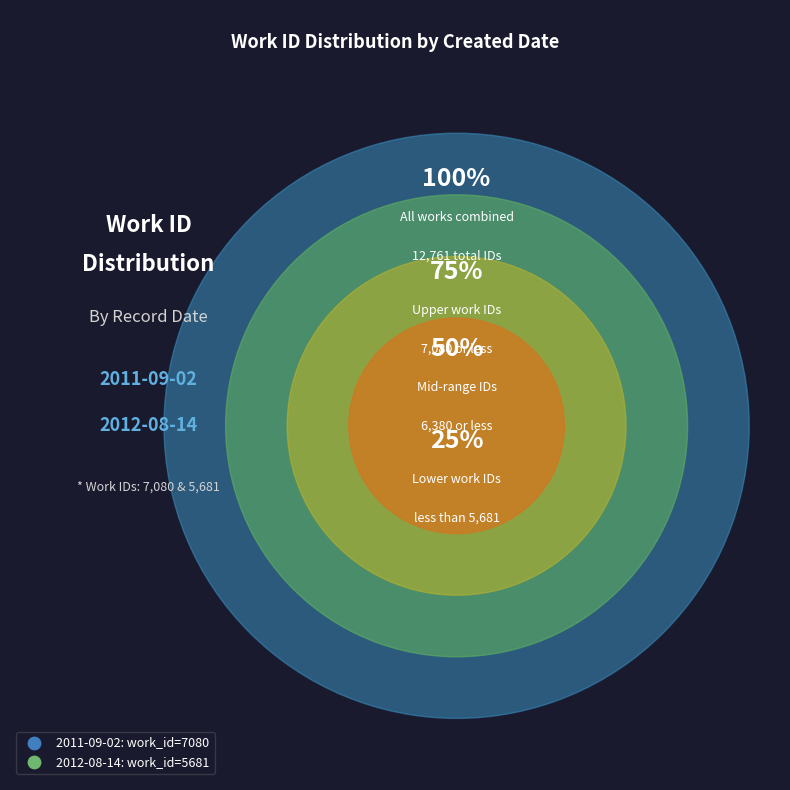

True or false: 2011-09-02 accounts for 66% of the total.

False